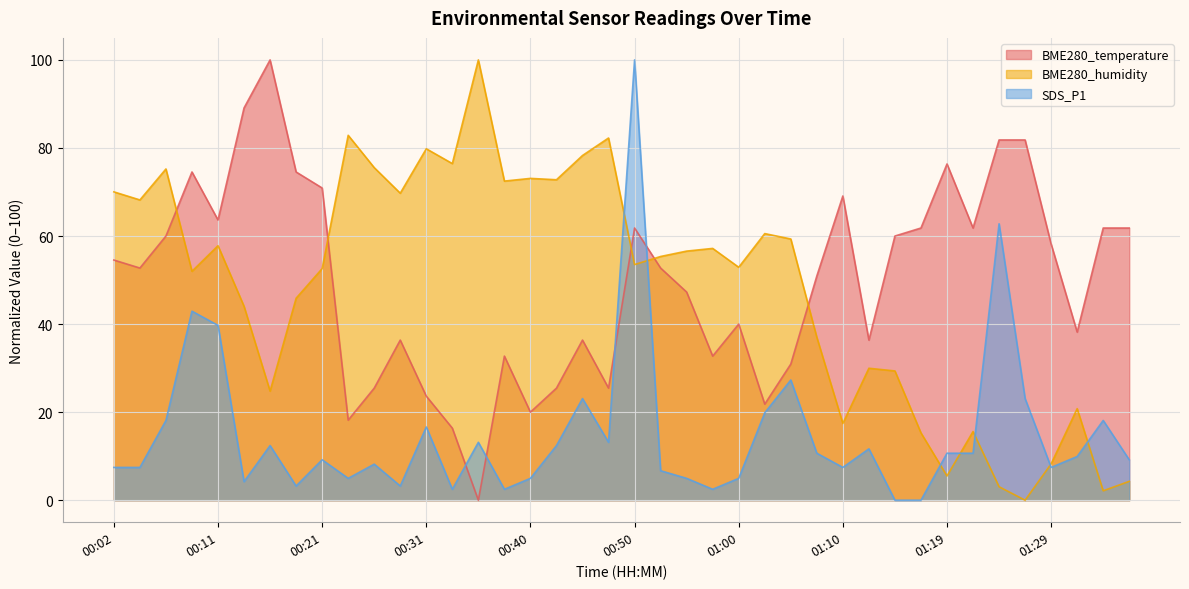

Where do BME280_temperature and SDS_P1 first cross each other?

00:33 and 00:36